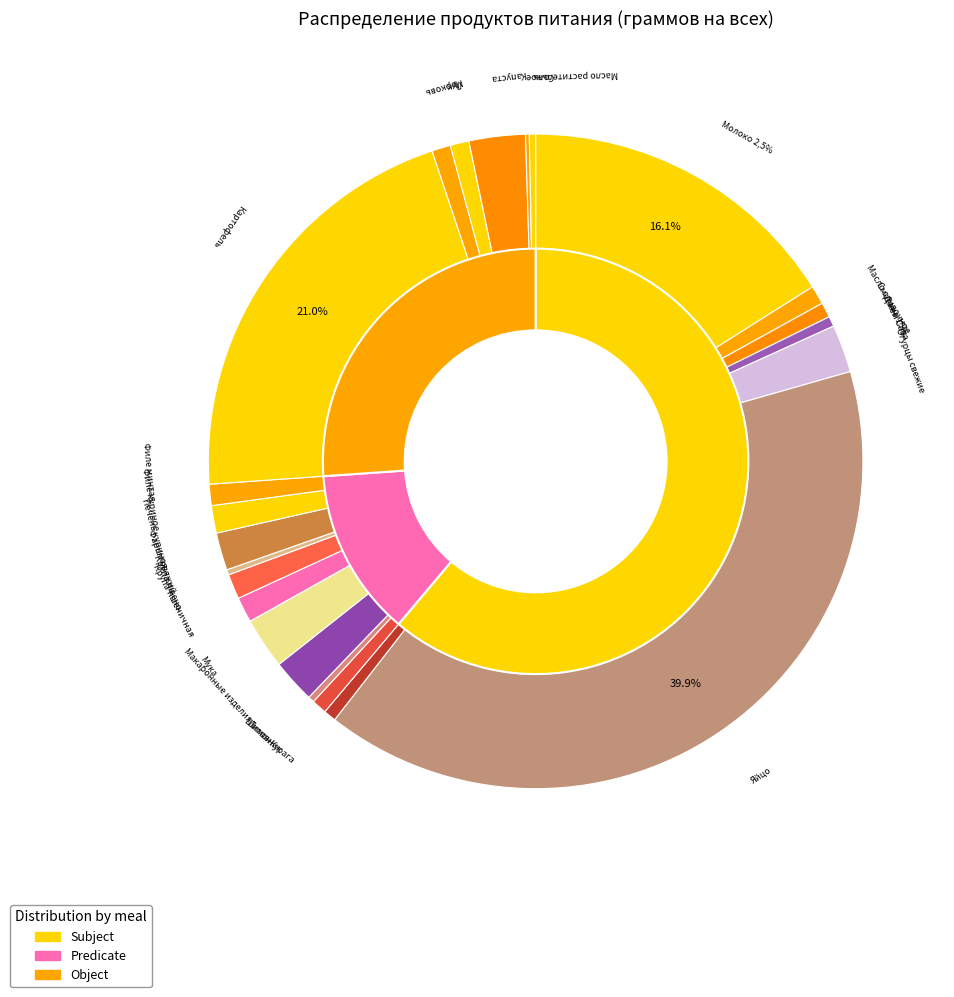

Which category has the smallest portion of the pie?

Масло растительное